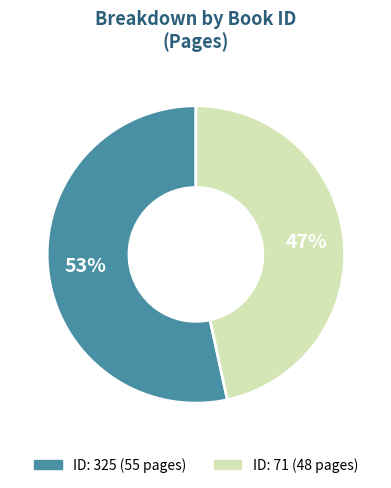

Is there a majority slice in this chart?

Yes